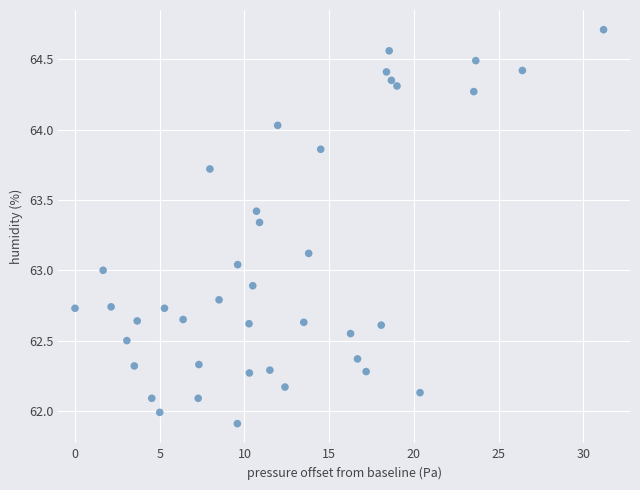

What is the range of X values (max minus min)?

31.2